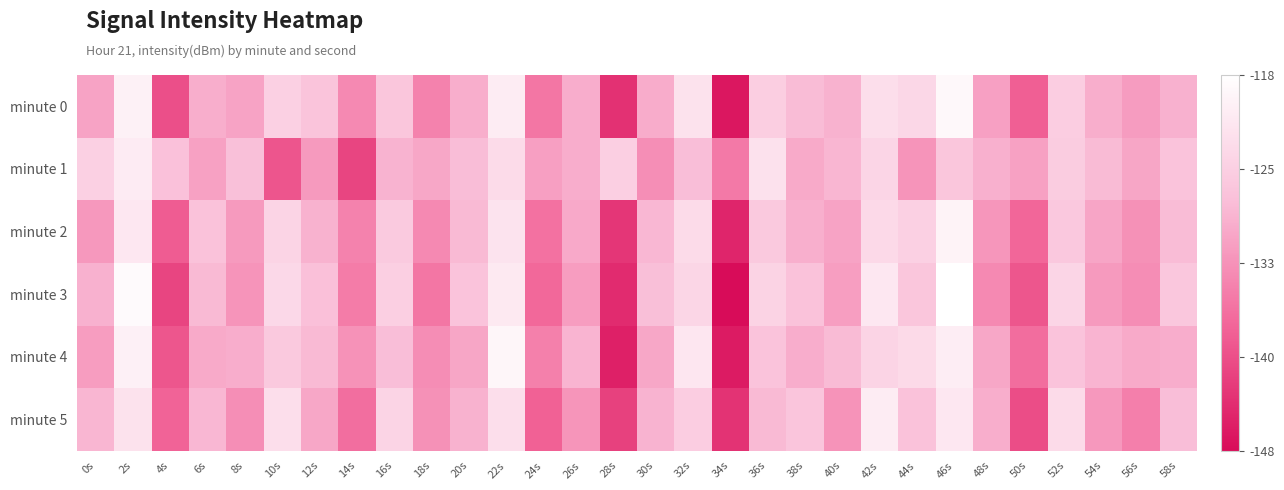

List the series in order of their peak value, highest first.

minute 3, minute 0, minute 4, minute 2, minute 5, minute 1